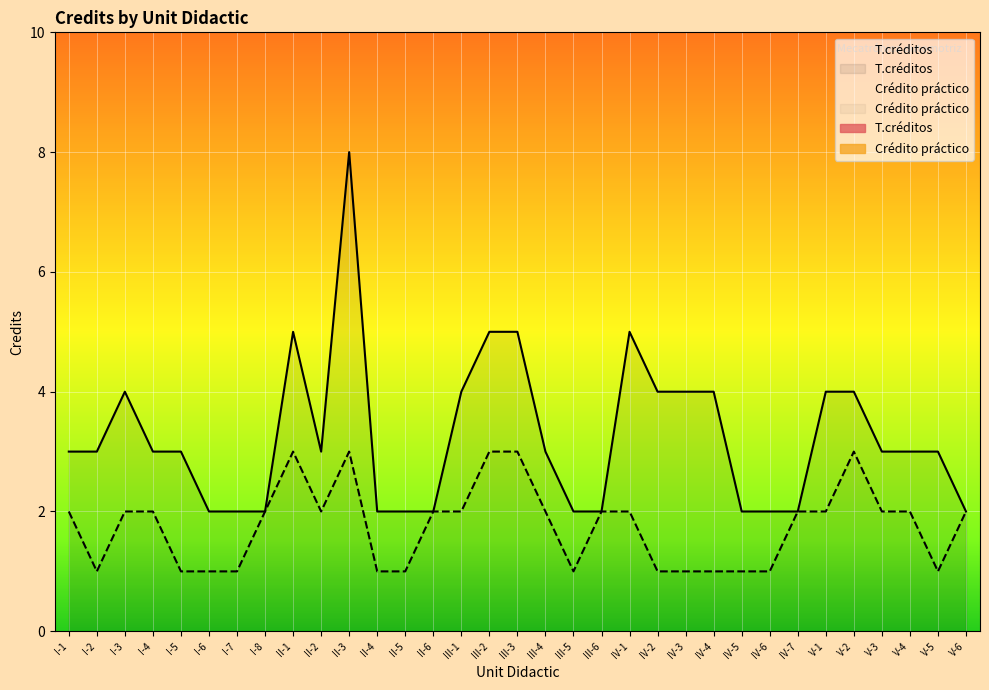

What position from the left is I-2?

2